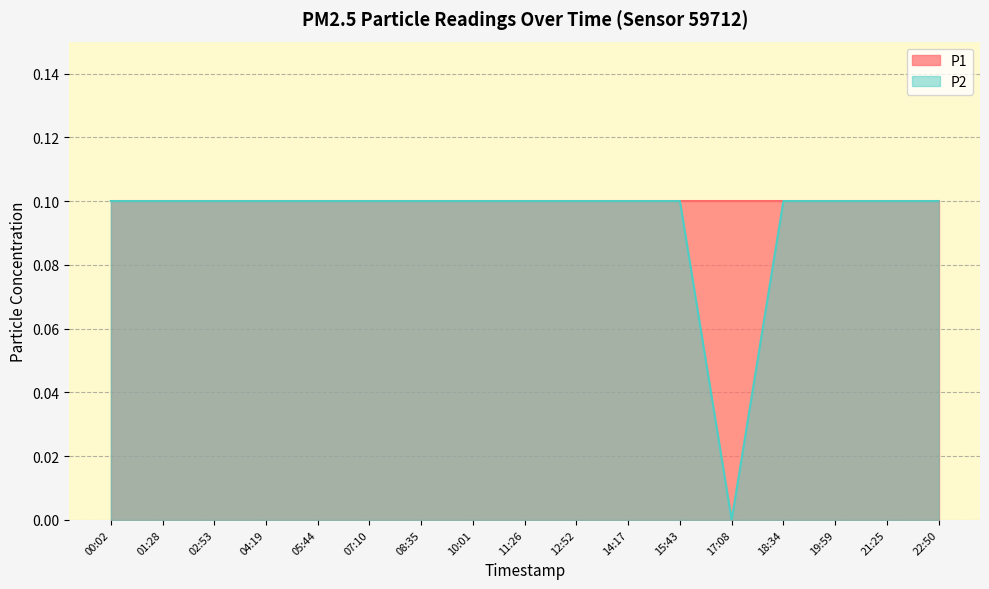

Reading left to right, extract all data points from this chart.

00:02=0.1	01:28=0.1	02:53=0.1	04:19=0.1	05:44=0.1	07:10=0.1	08:35=0.1	10:01=0.1	11:26=0.1	12:52=0.1	14:17=0.1	15:43=0.1	17:08=0.0	18:34=0.1	19:59=0.1	21:25=0.1	22:50=0.1